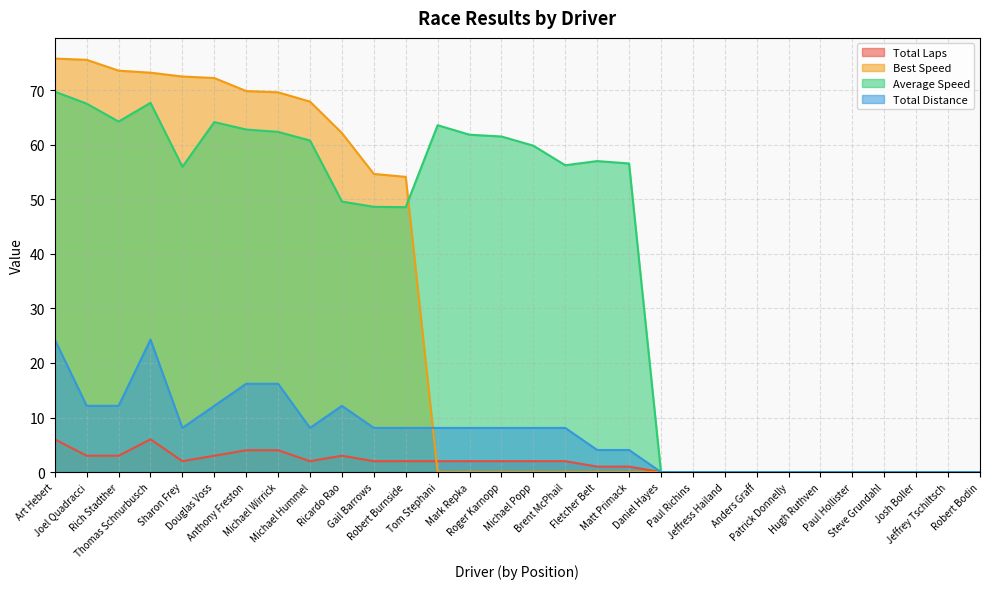

Rank the series by their maximum value, from highest to lowest.

Best Speed, Average Speed, Total Distance, Total Laps